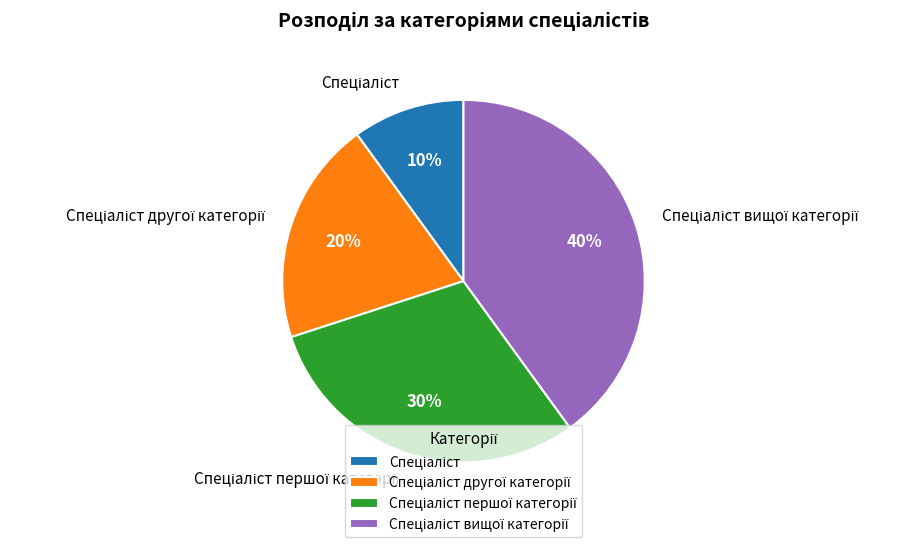

Does any single category account for the majority?

No